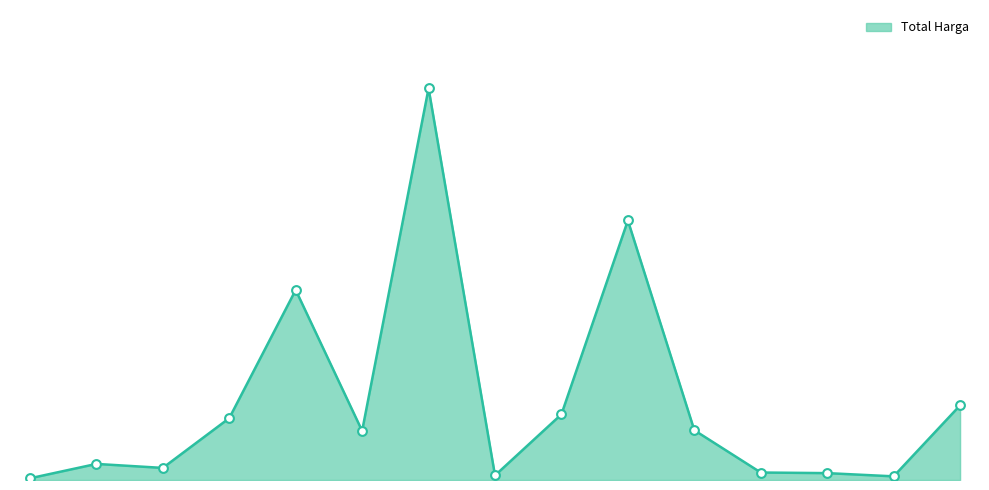

Is this an area chart (filled region under the line)?

Yes